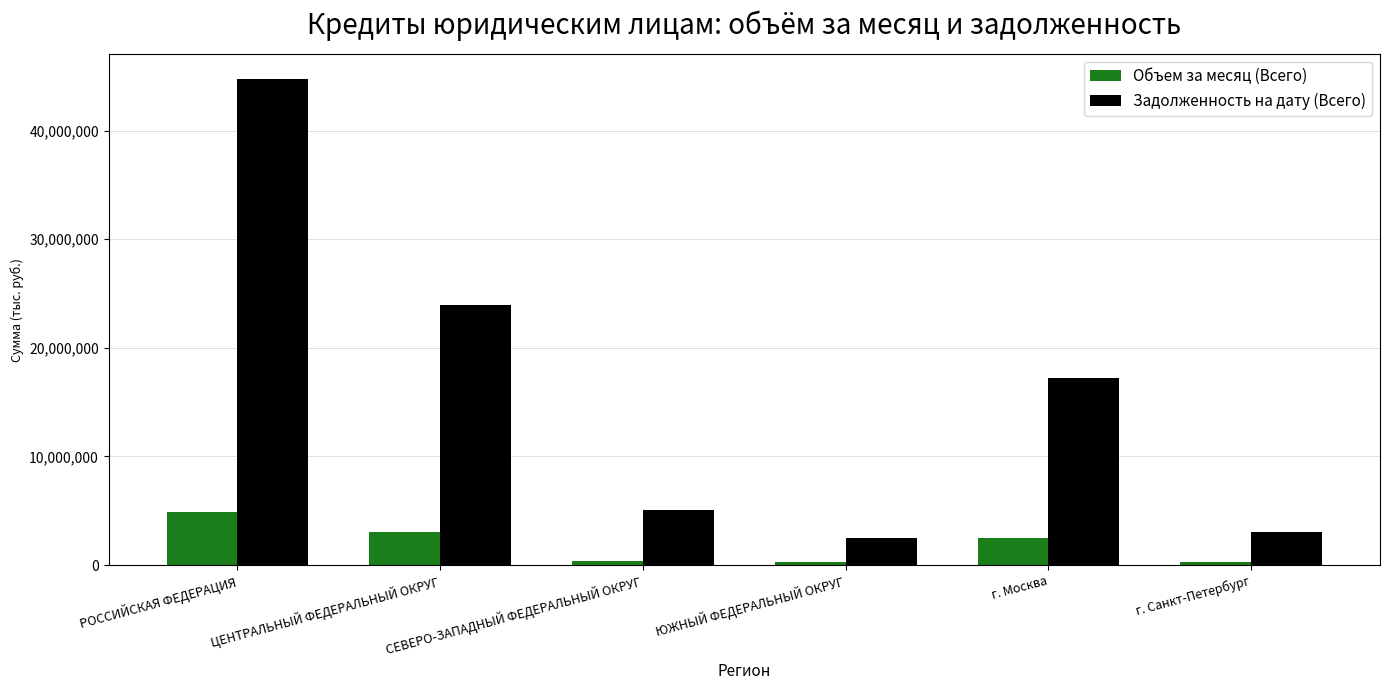

The value of Объем за месяц (Всего) at г. Москва is 4198717. True or false?

False